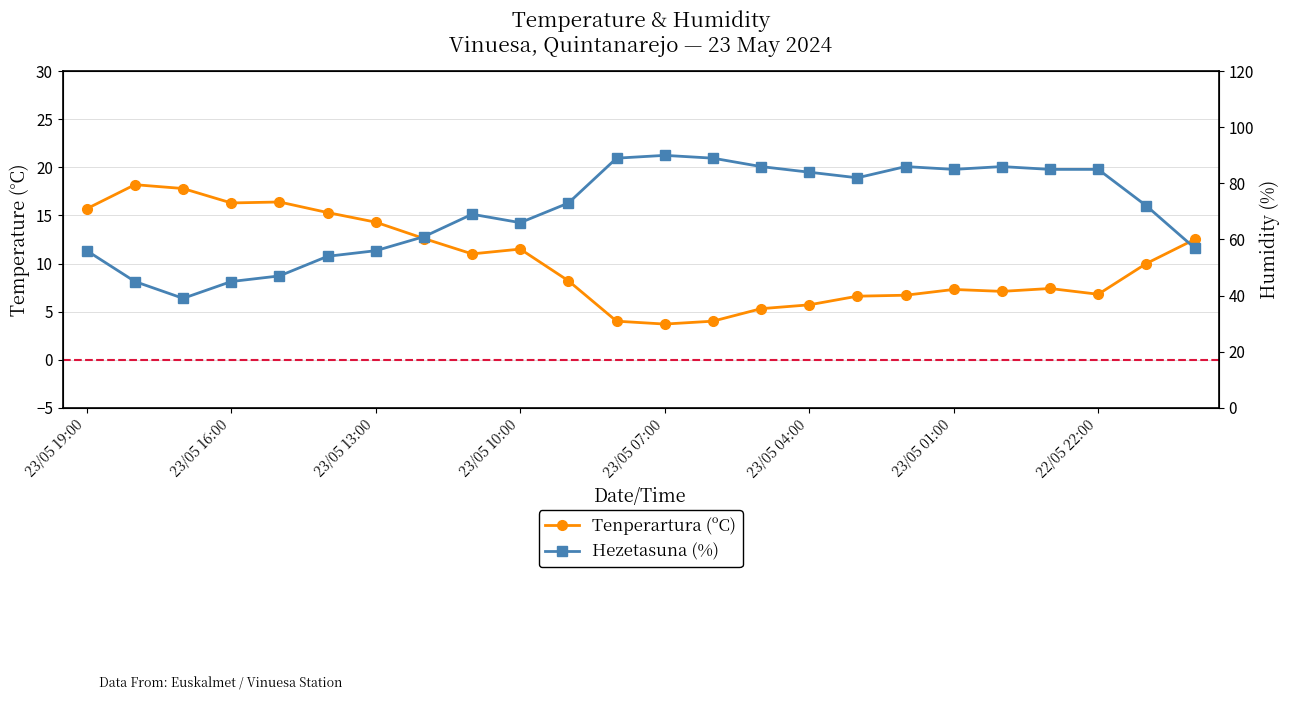

True or false: Tenperartura (ºC) and Hezetasuna (%) cross at least once.

False